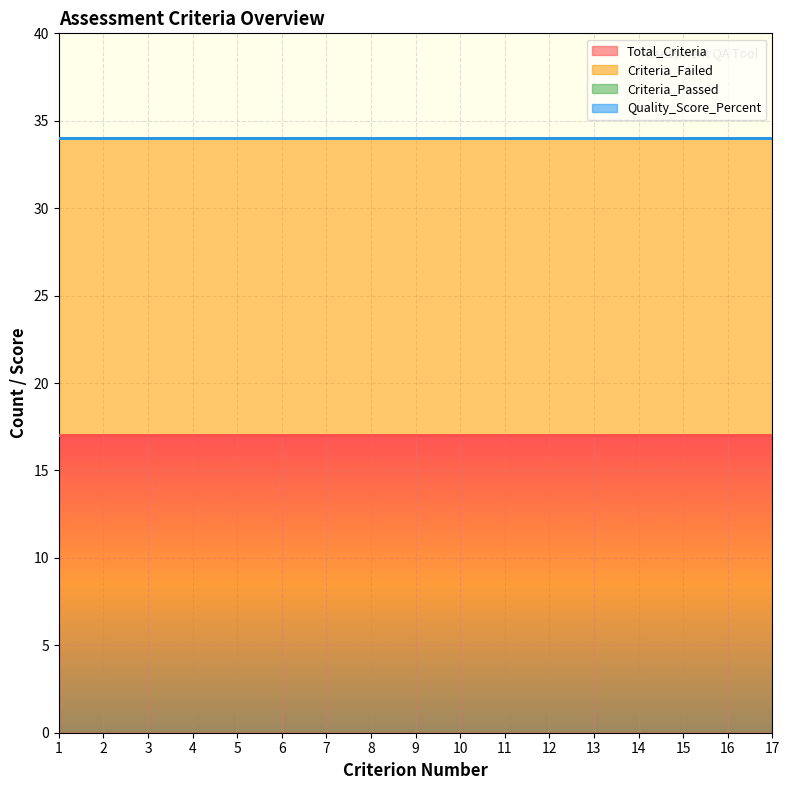

What are all the series names shown in the legend?

Total_Criteria, Criteria_Failed, Criteria_Passed, Quality_Score_Percent